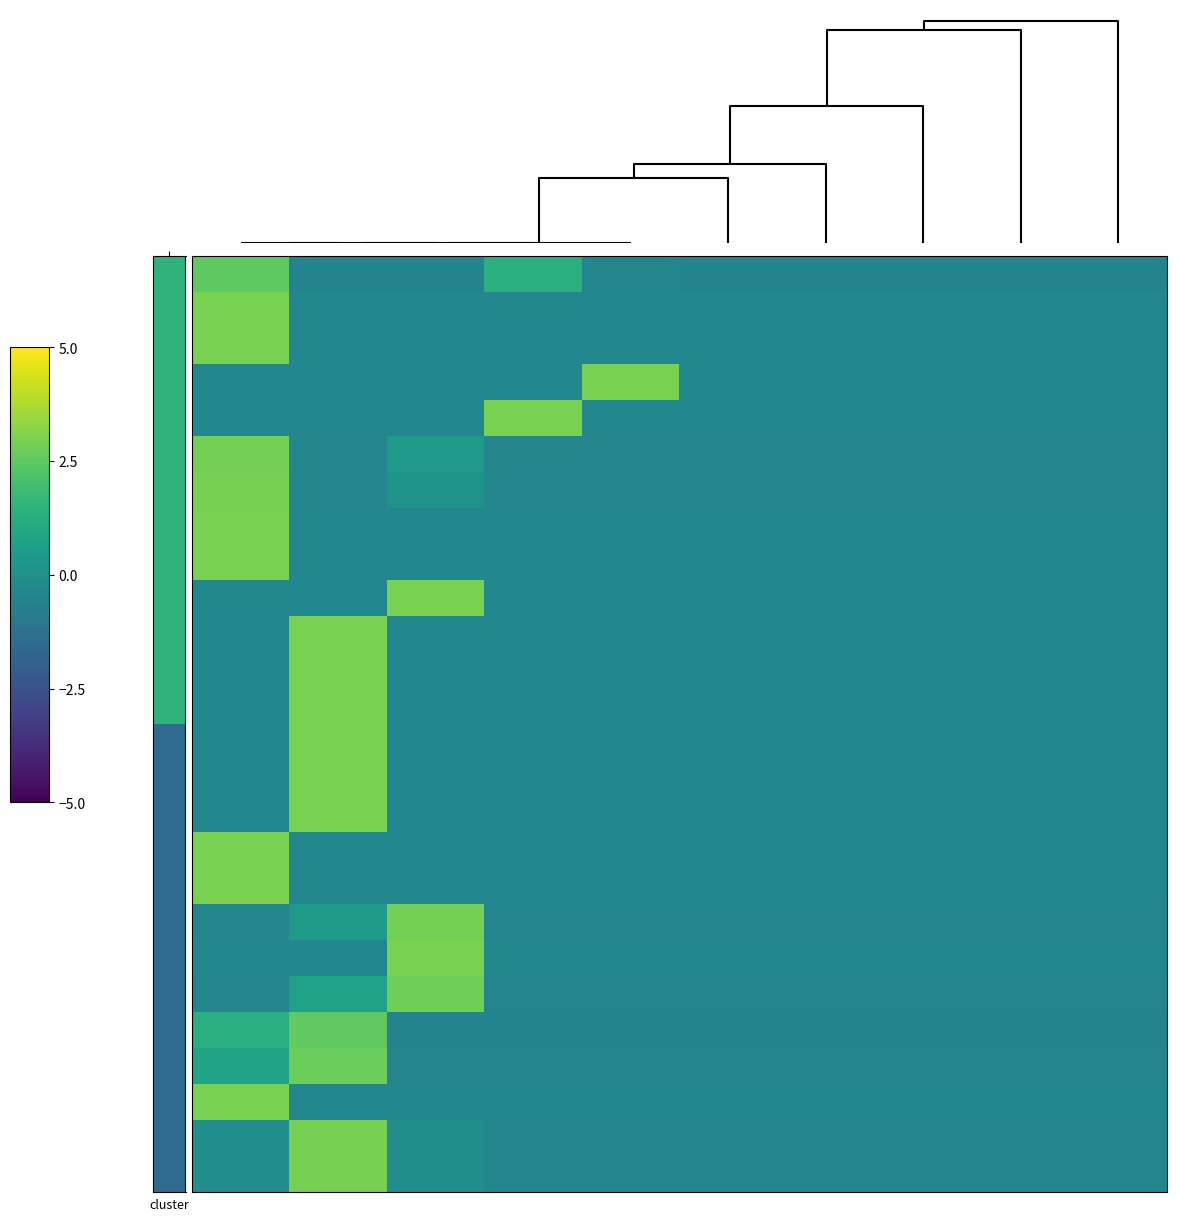

At which category does the chart reach its minimum across all series?

1